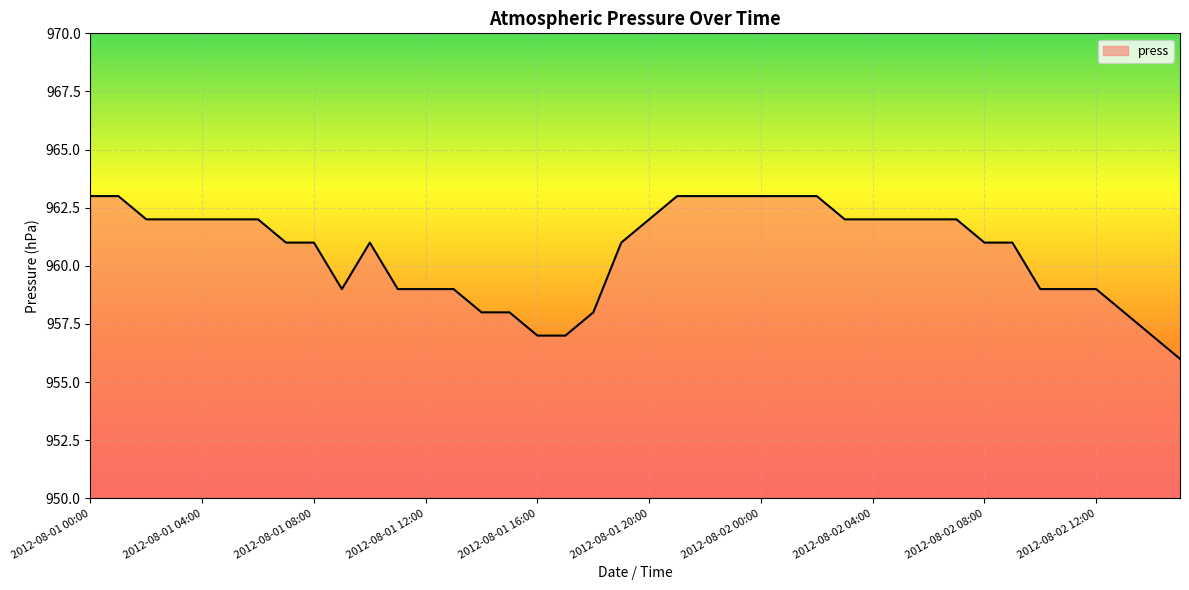

What is the maximum value shown in the chart?

963